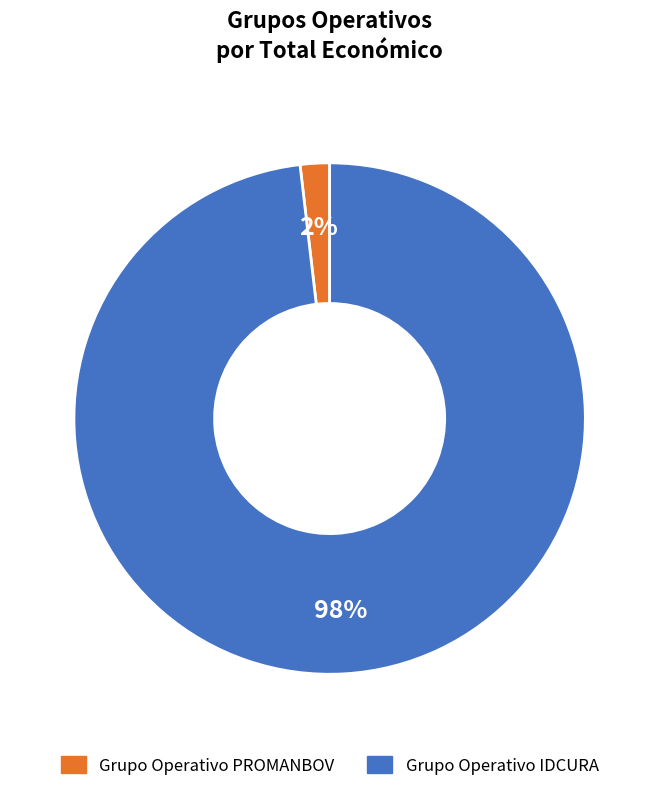

Does any single category account for the majority?

Yes